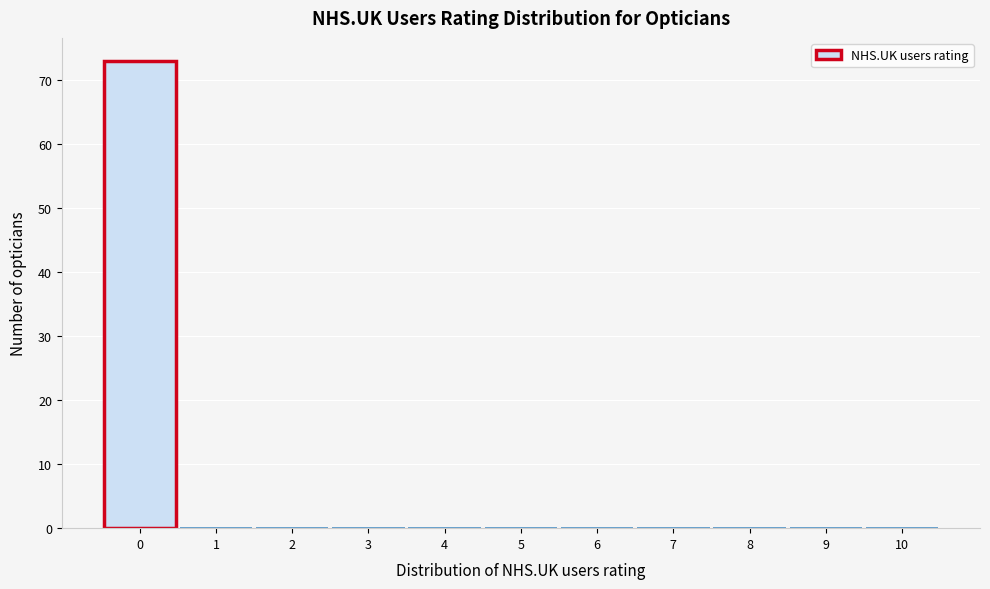

Reading left to right, list every bar in this chart as the range it spans on the x-axis followed by its height. The values are not printed on the chart, so give them approximately, as read against the axis.

-0.5 to 0.5: 73
0.5 to 1.5: 0
1.5 to 2.5: 0
2.5 to 3.5: 0
3.5 to 4.5: 0
4.5 to 5.5: 0
5.5 to 6.5: 0
6.5 to 7.5: 0
7.5 to 8.5: 0
8.5 to 9.5: 0
9.5 to 10.5: 0